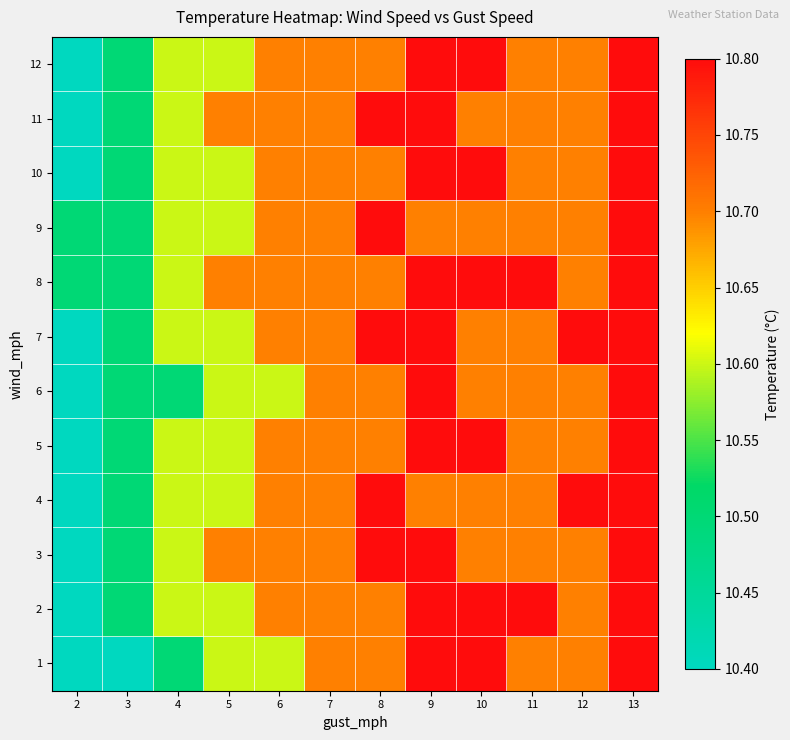

What is the total value across all series at 2?

125.0